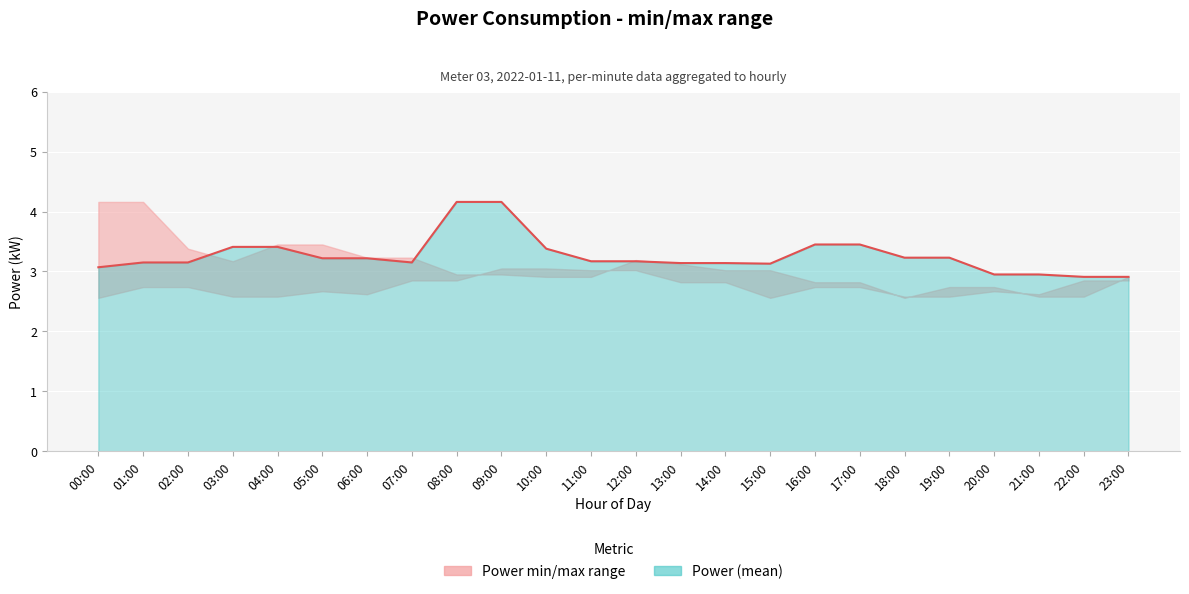

What is the difference between the maximum and minimum values?

1.2